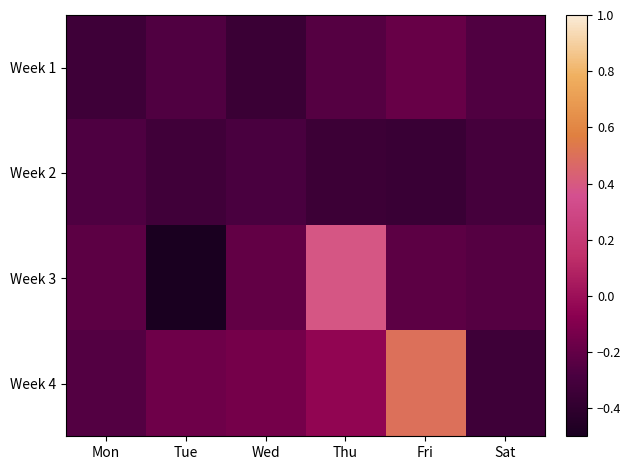

At which category is the sum across all series the highest?

Thu